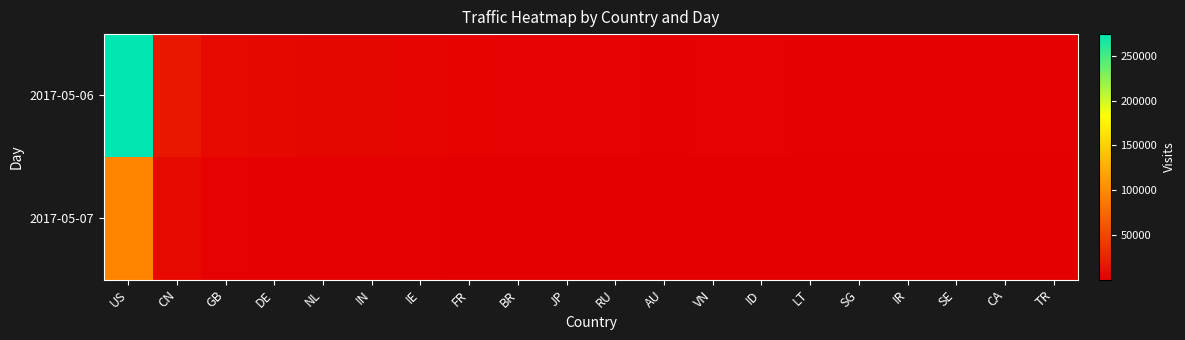

Which label corresponds to the smallest value in the chart?

TR